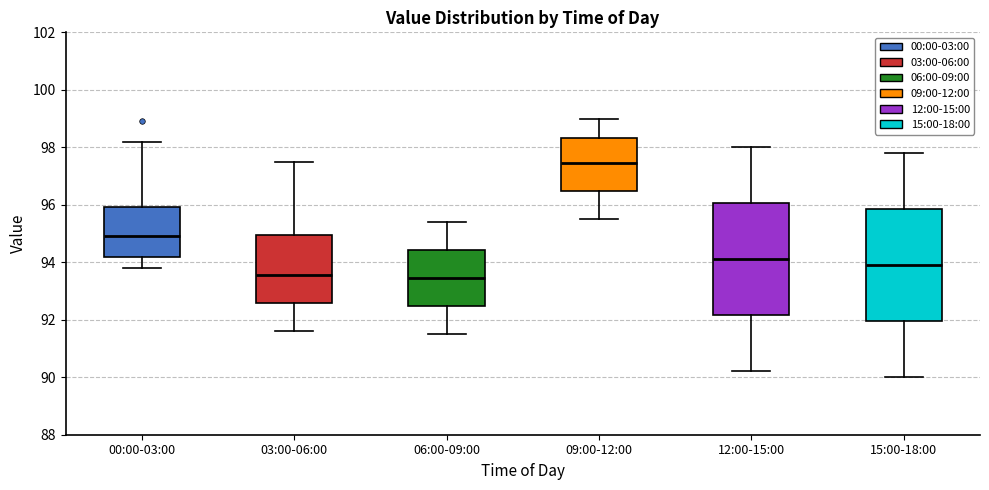

Where does the lower whisker of the box for 09:00-12:00 end on the y-axis? The values are not printed on the chart, so give them approximately, as read against the axis.

95.6